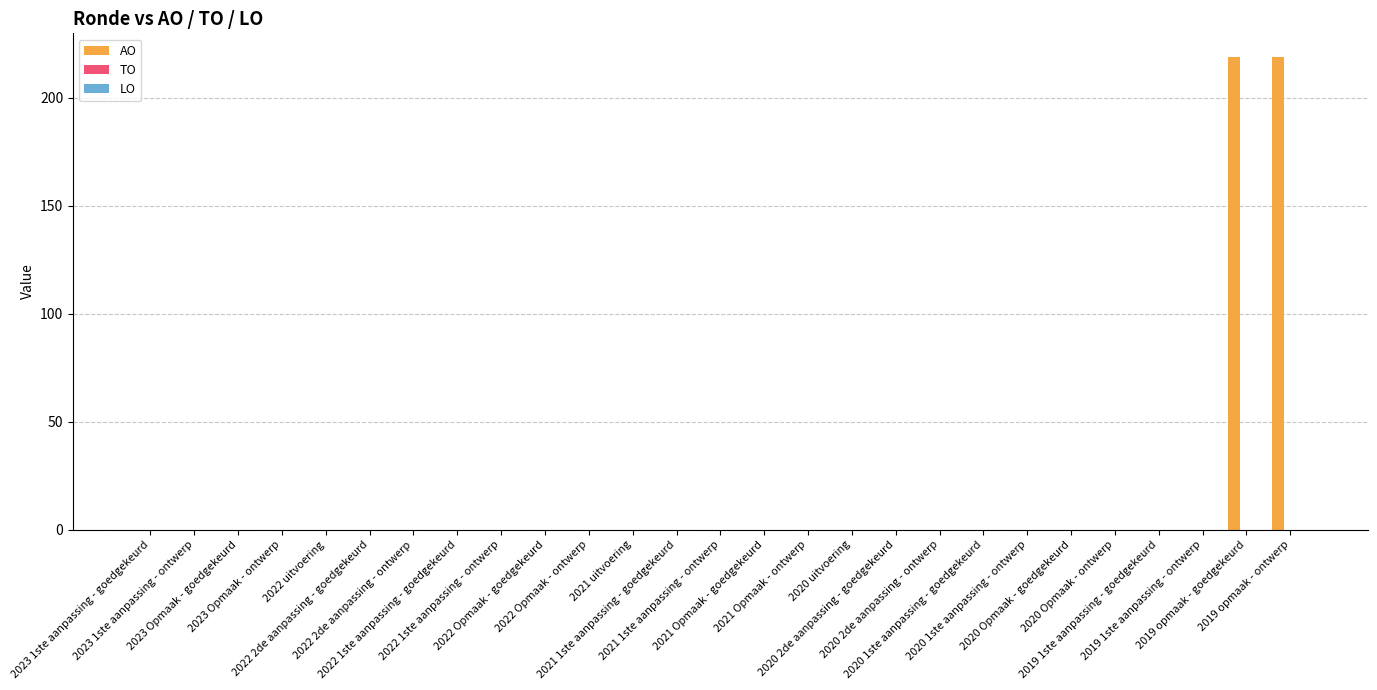

What is the sum of all values?

438